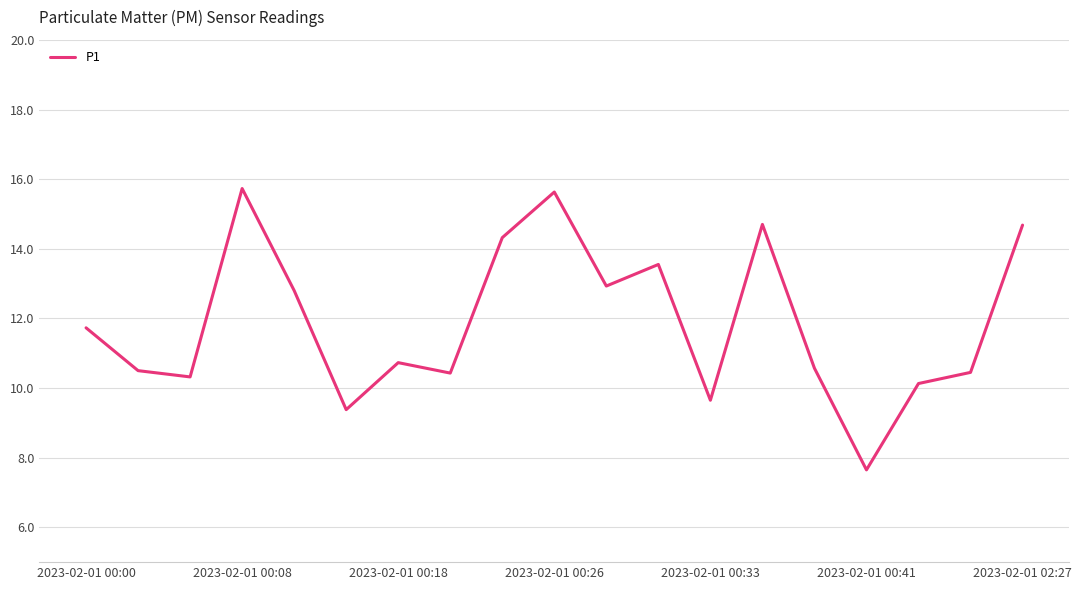

What is the difference between the maximum and minimum values?

8.1